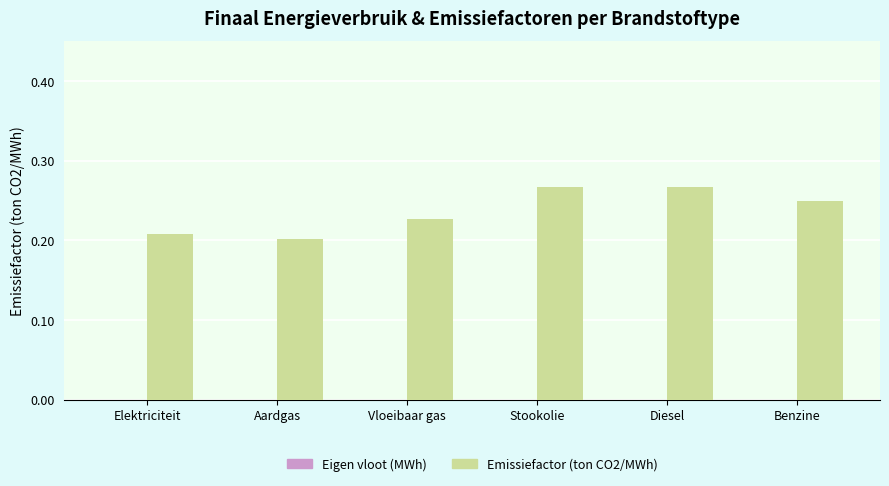

What is the change in value from Elektriciteit to Stookolie?

+0.1